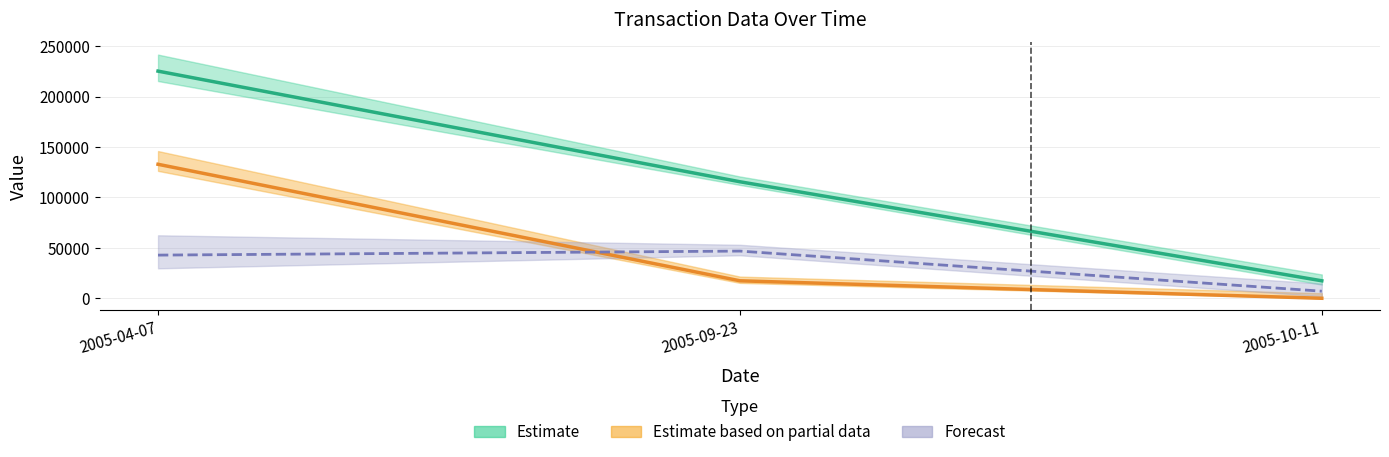

Which category has the highest value in the sharesOwnedFollowingTransaction series?

2005-04-07